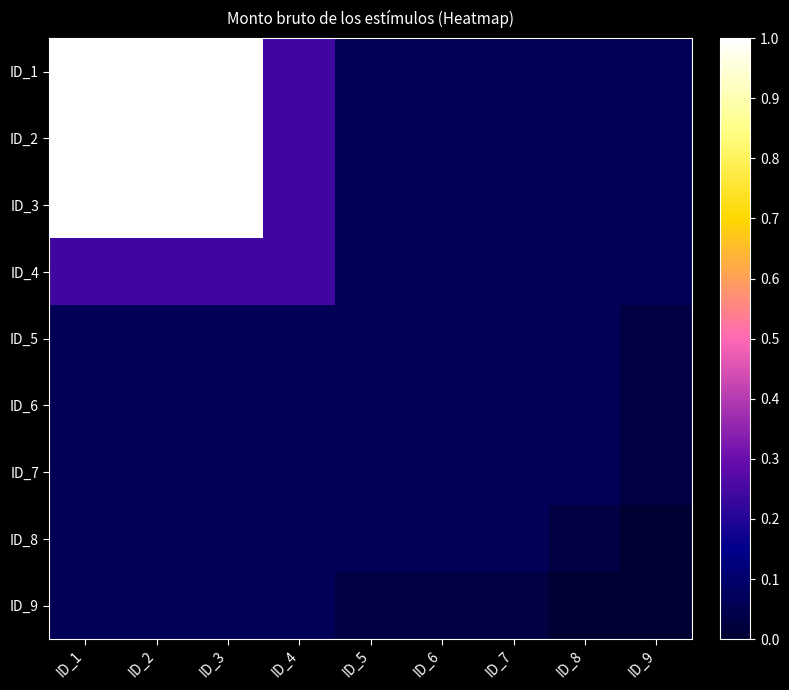

At ID_6, list the series in order from largest to smallest.

ID_1, ID_2, ID_3, ID_4, ID_5, ID_6, ID_7, ID_8, ID_9